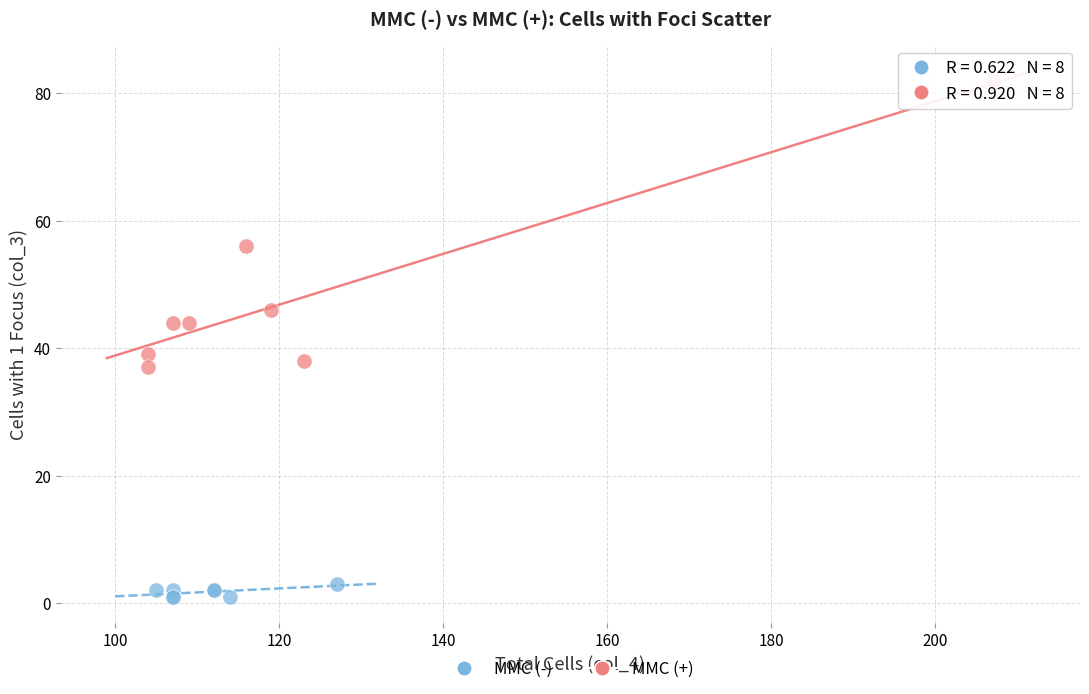

Which series contains the lowest Y value?

MMC (-)